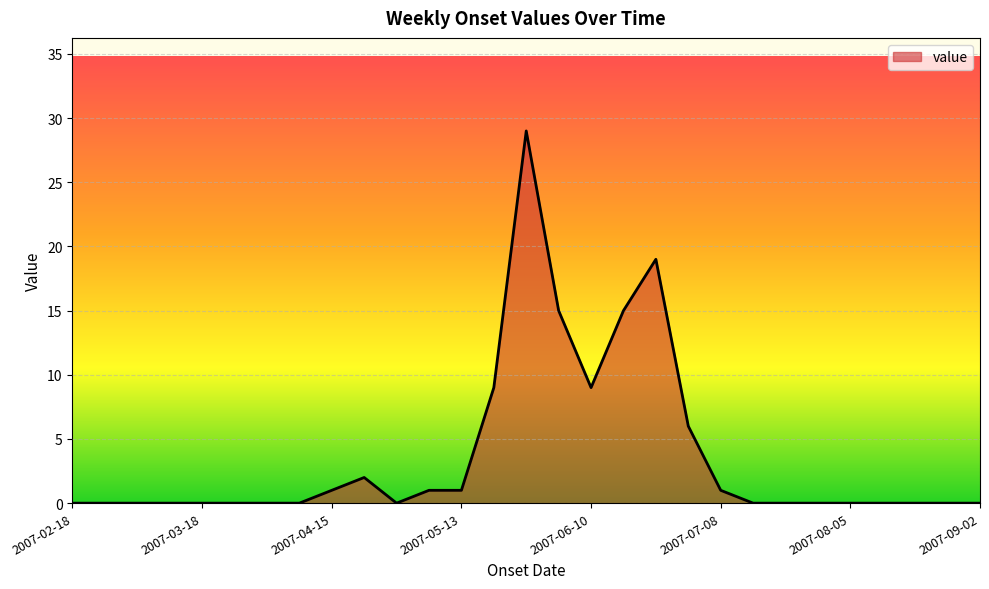

What is the difference between the maximum and minimum values?

29